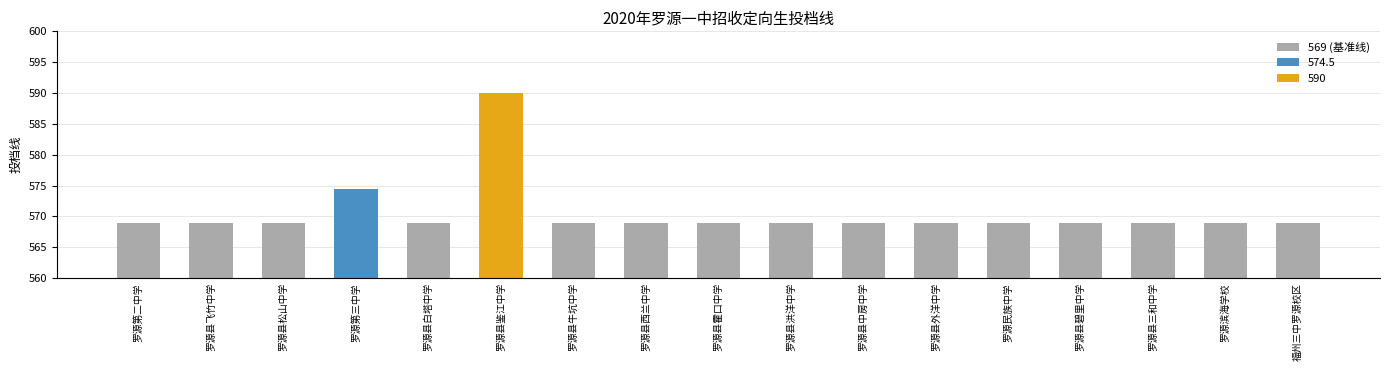

Reading left to right, transcribe all the data shown in this chart.

罗源第二中学=569.0	罗源县飞竹中学=569.0	罗源县松山中学=569.0	罗源第三中学=574.5	罗源县白塔中学=569.0	罗源县鉴江中学=590.0	罗源县牛坑中学=569.0	罗源县西兰中学=569.0	罗源县霍口中学=569.0	罗源县洪洋中学=569.0	罗源县中房中学=569.0	罗源县外洋中学=569.0	罗源民族中学=569.0	罗源县碧里中学=569.0	罗源县三和中学=569.0	罗源滨海学校=569.0	福州三中罗源校区=569.0